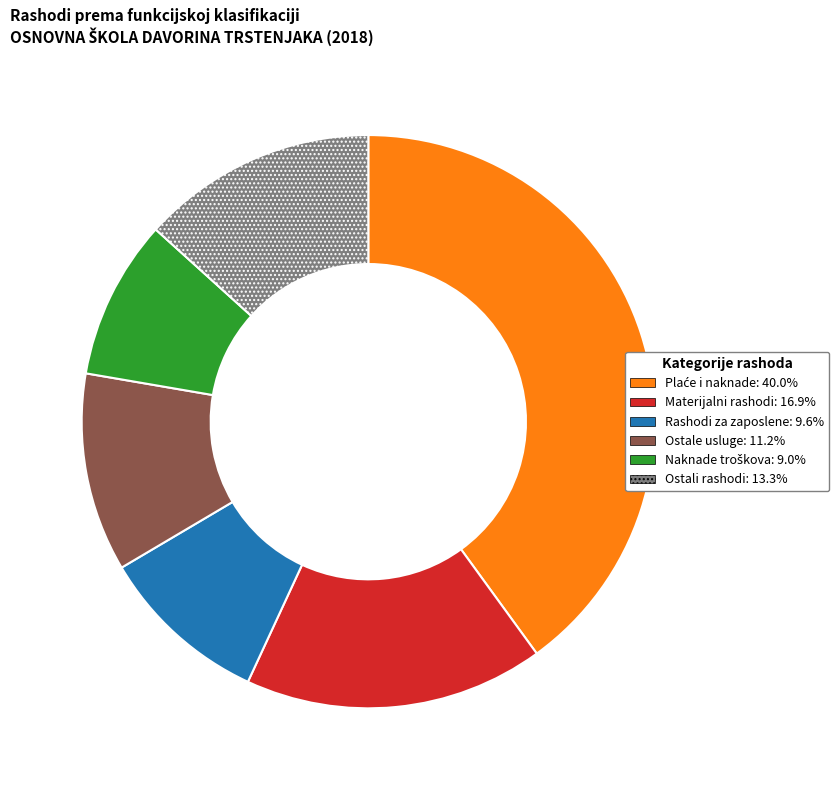

Does any single category account for the majority?

No